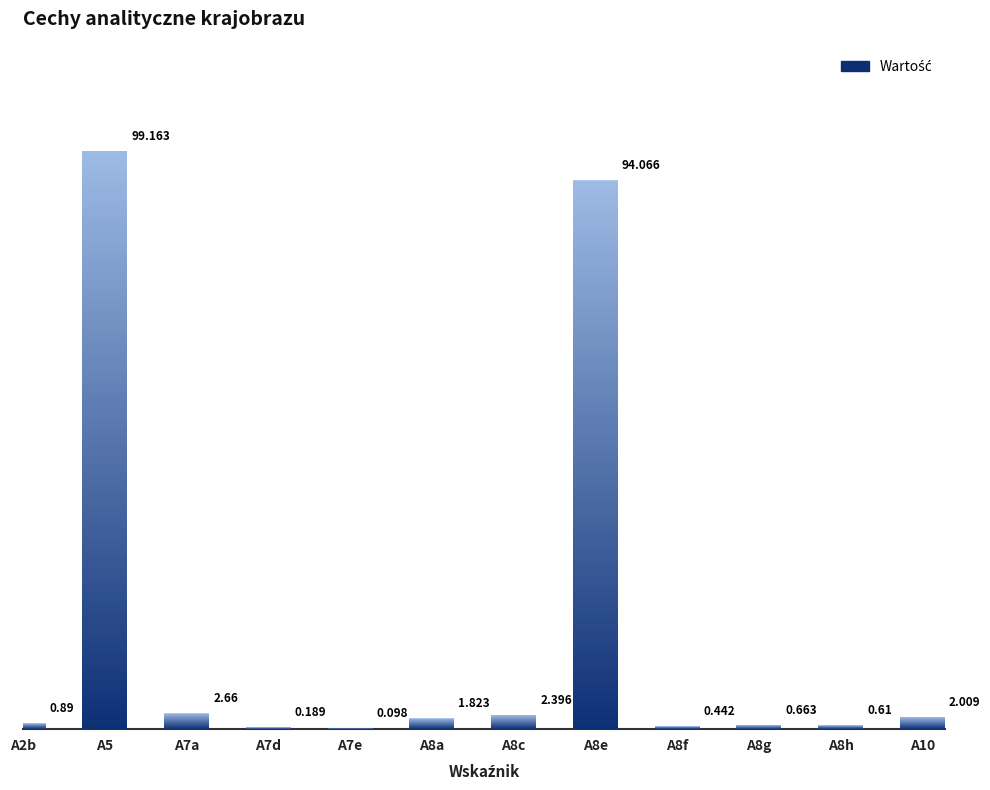

How many distinct data groups are displayed?

1